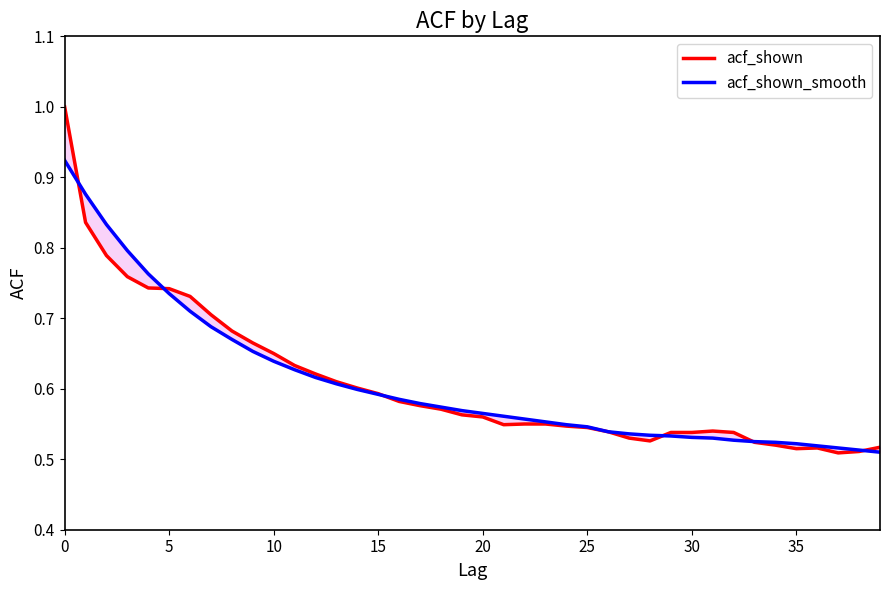

Which has a higher value, 38 or 31?

31